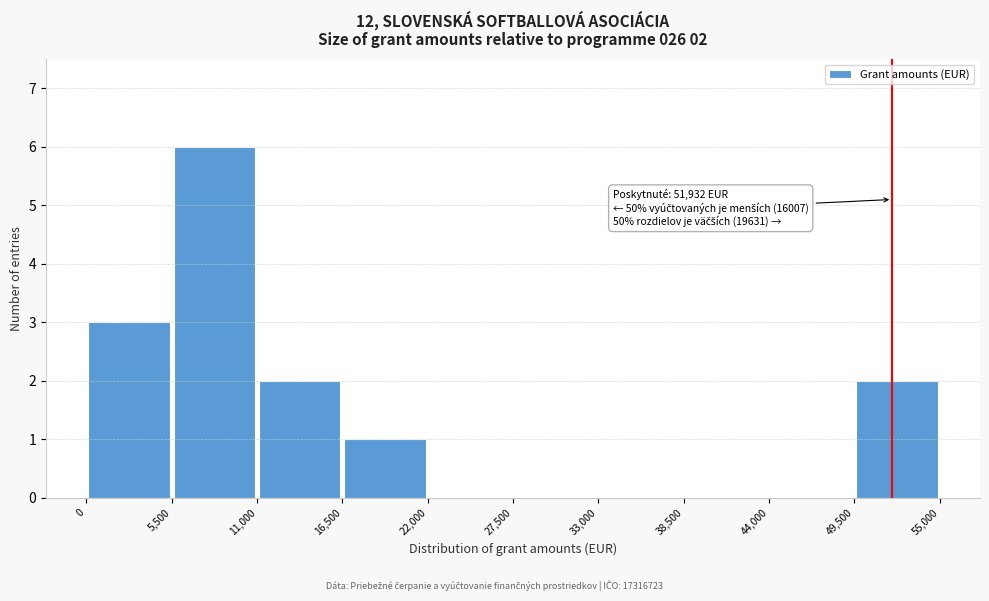

Over which range of the x-axis is the bar tallest?

5,500 to 11,000